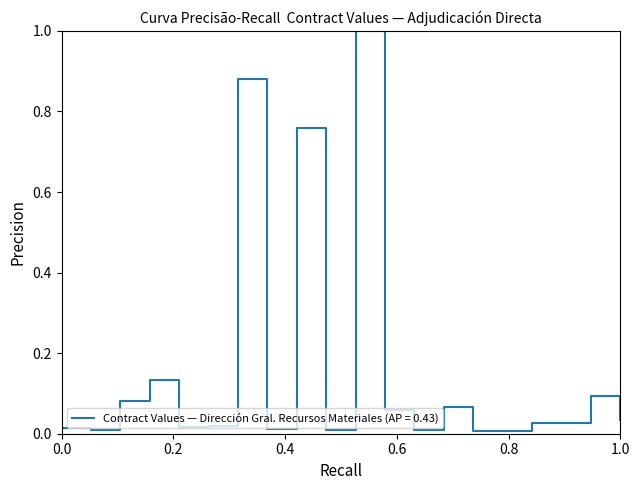

Does the chart have visible grid lines?

No